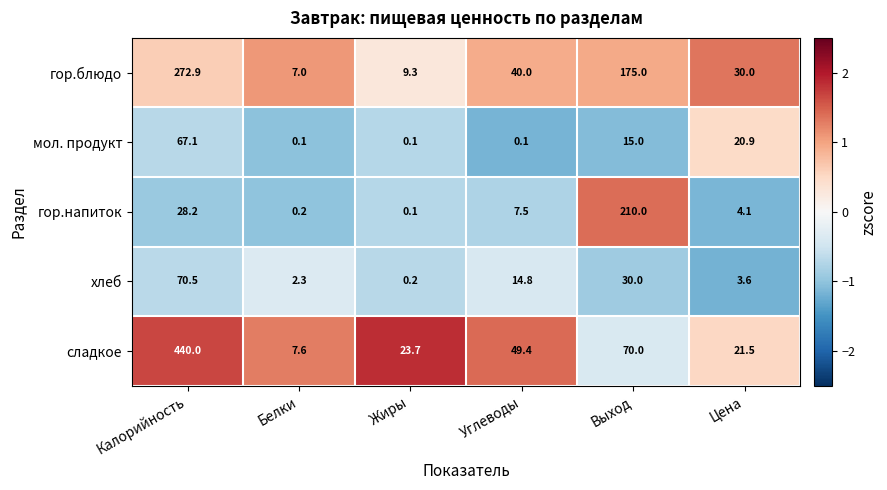

What is the sum of all хлеб values?

121.4